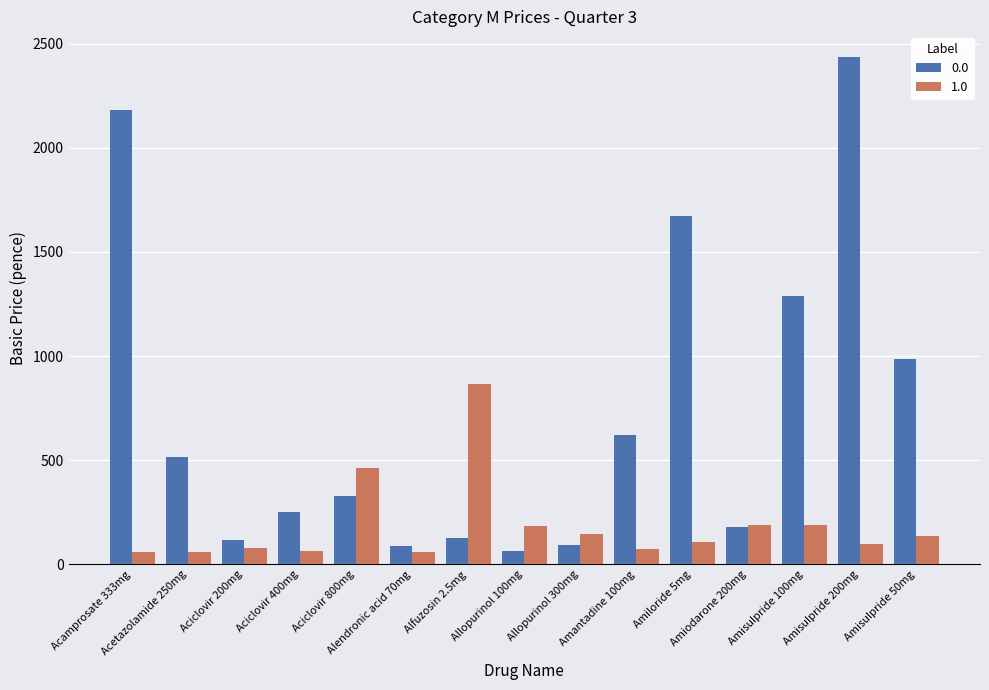

Rank the series by their maximum value, from lowest to highest.

1.0, 0.0